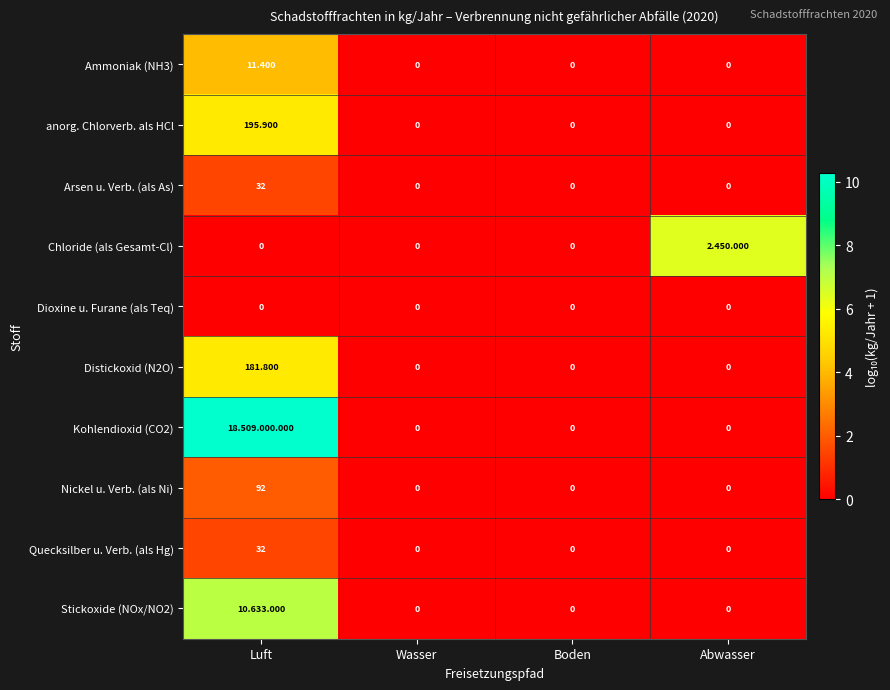

Where is Stickoxide (NOx/NO2) nearest to the value 3?

Wasser